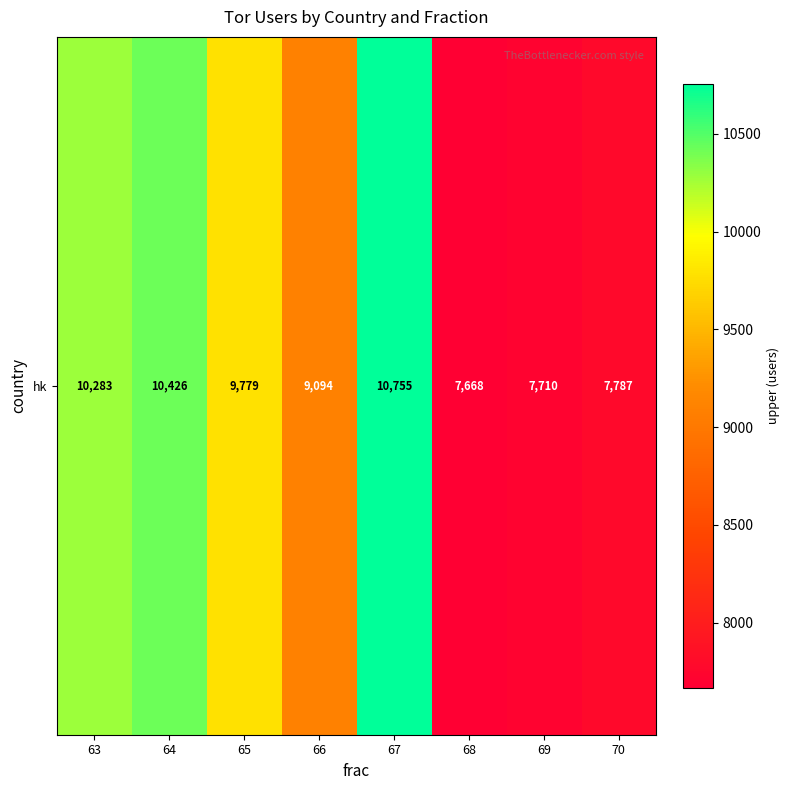

Where is the data nearest to the value 9211?

66